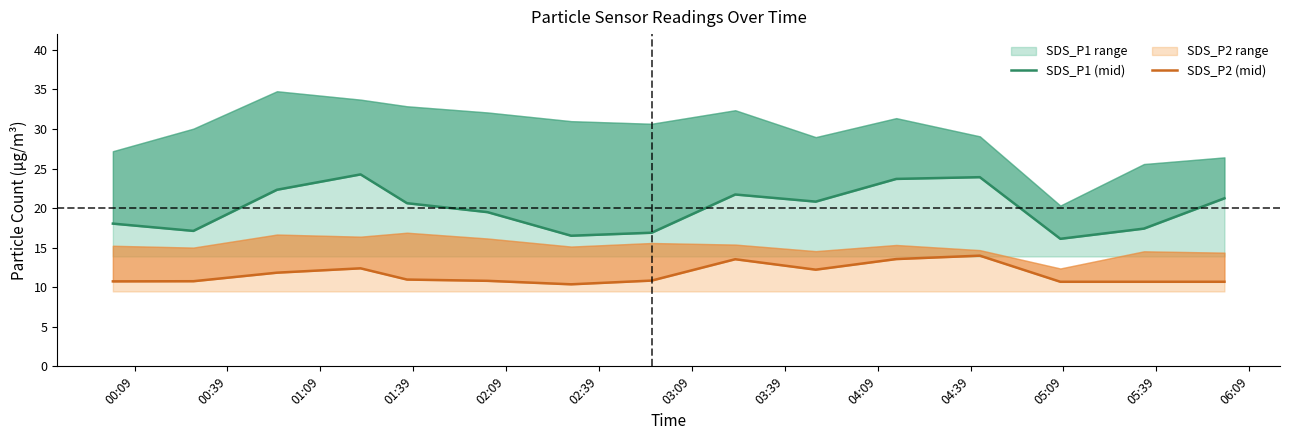

List the series in order of their peak value, lowest first.

SDS_P2 (mid), SDS_P1 (mid)